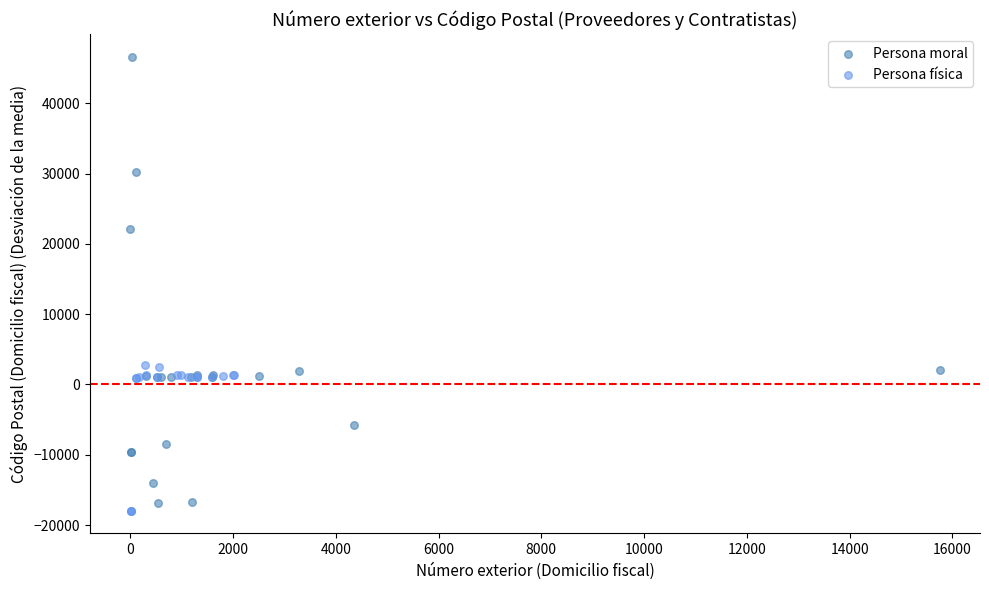

Which series contains the lowest Y value?

Persona física